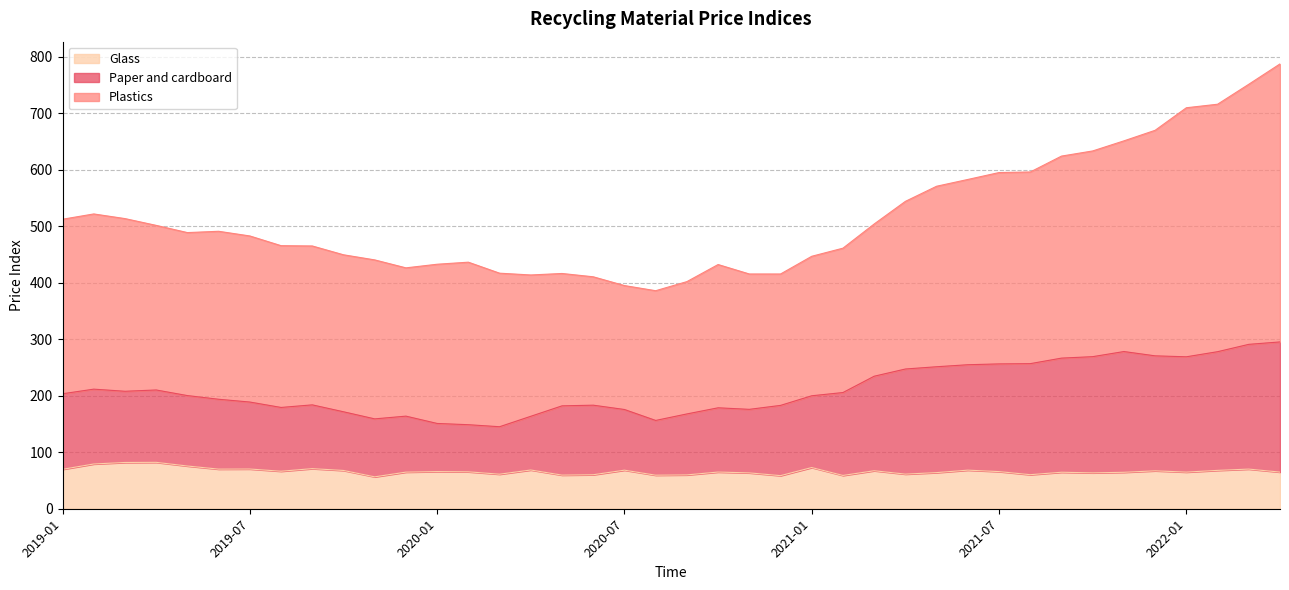

Is it true that Glass equals 80.6 at 2019-11?

False